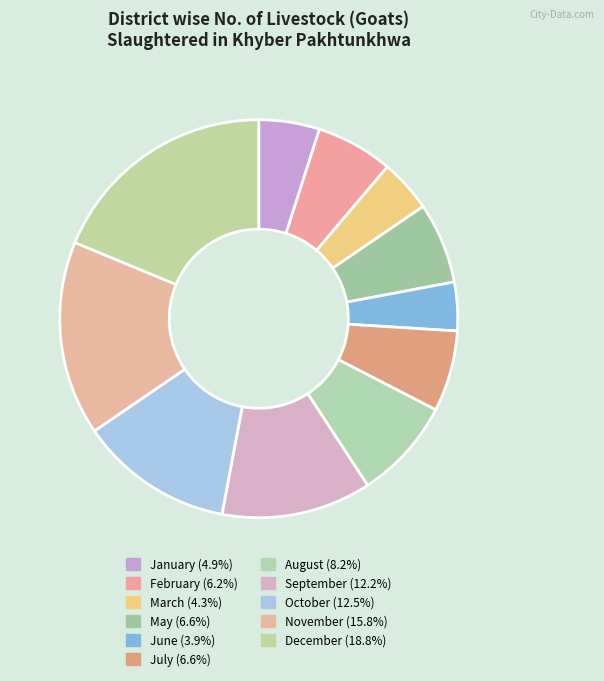

Rank the categories by value from lowest to highest.

June, March, January, February, May, July, August, September, October, November, December